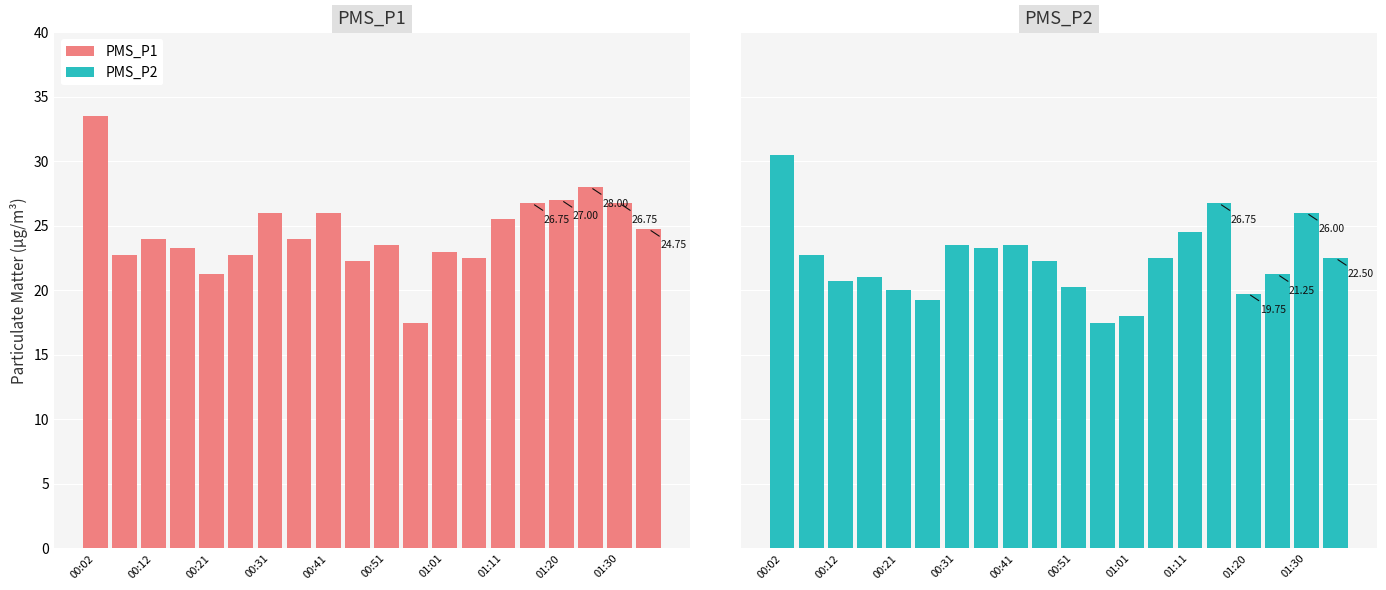

How many bars are there in total?

40